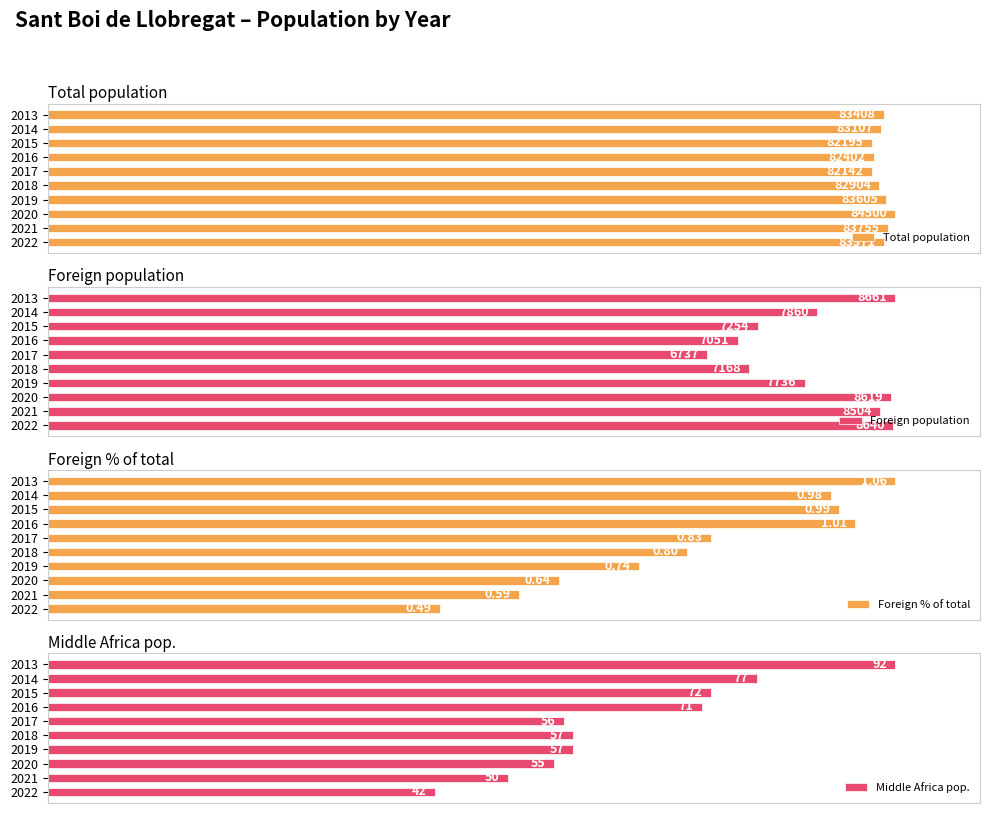

How many series are shown in this chart?

4